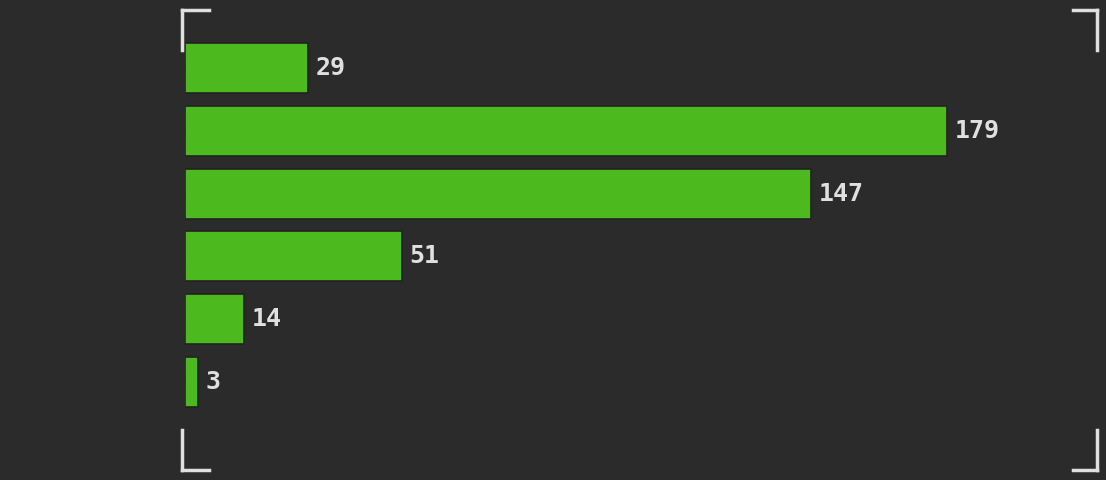

Reading bottom to top, list all the values displayed in this chart.

[5.0,  6.0)=3	[4.0,  5.0)=14	[3.0,  4.0)=51	[2.0,  3.0)=147	[1.0,  2.0)=179	[0.0,  1.0)=29